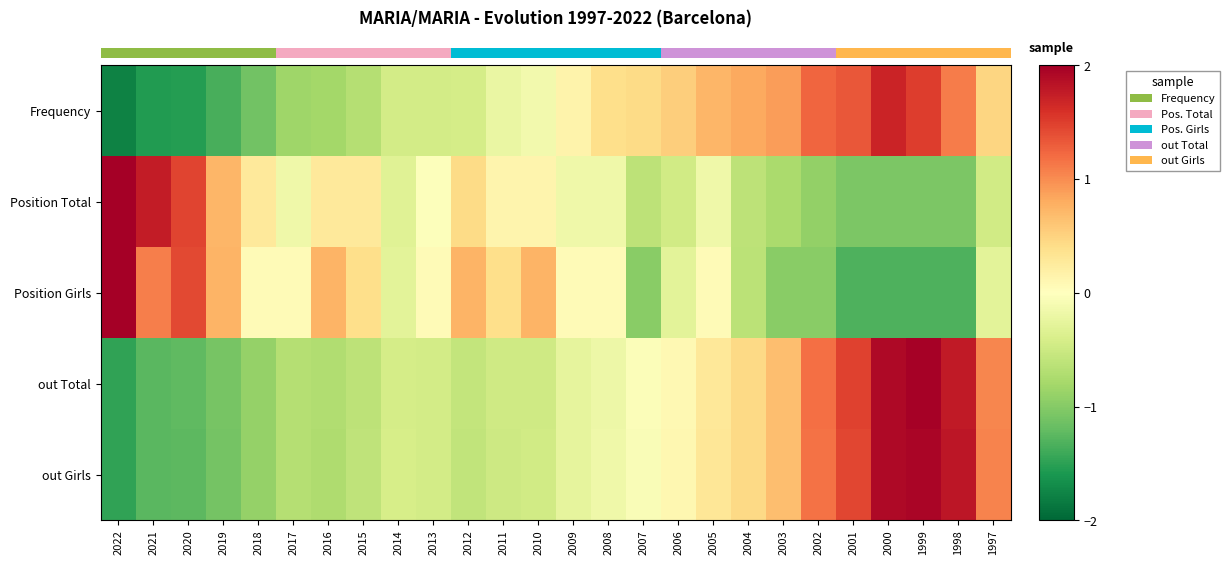

Is it true that out Total equals -0.5 at 2010?

True